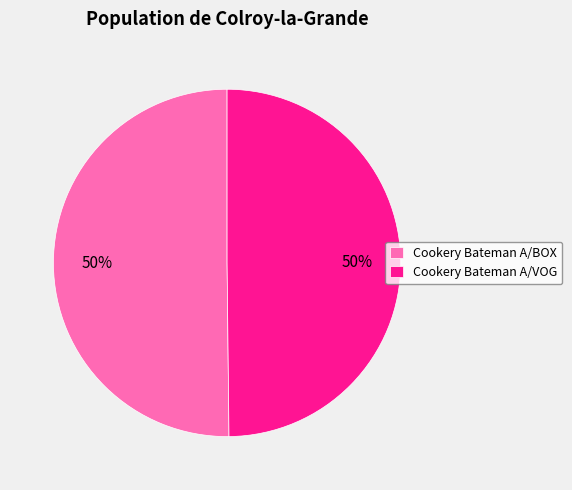

To the nearest percent, what is the average slice percentage?

50%